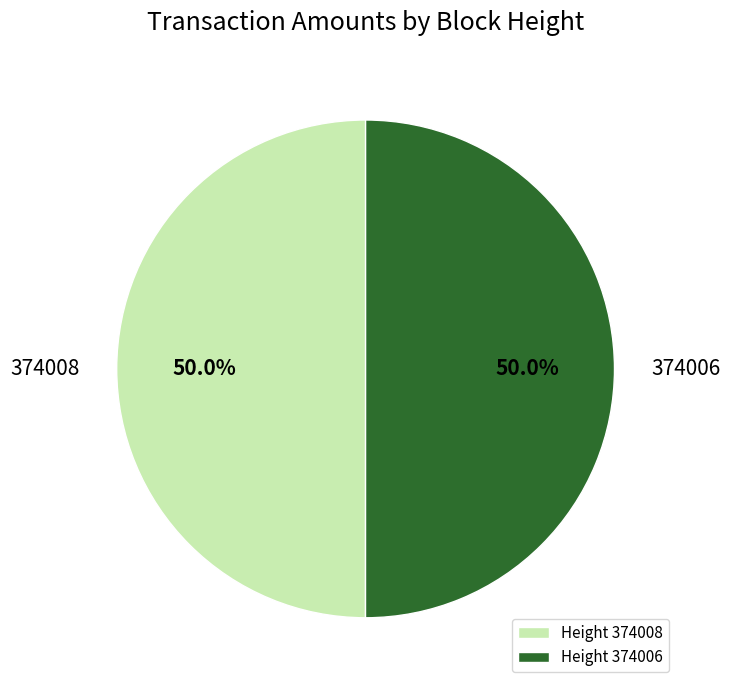

Approximately how many times larger is the value at Height 374008 compared to Height 374006?

1.0